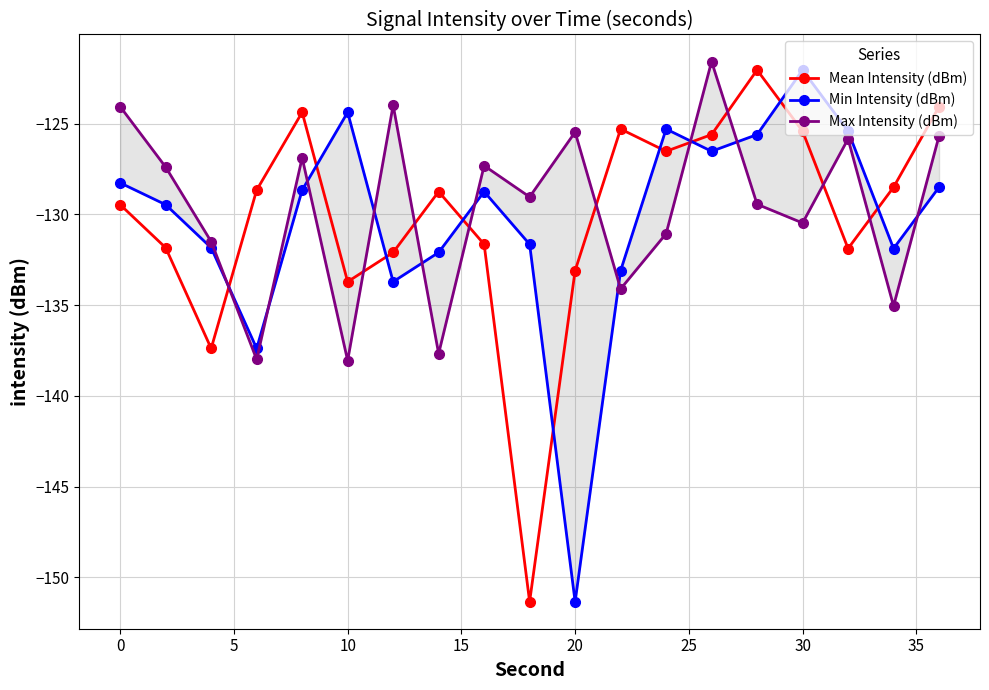

The Mean Intensity (dBm) series shows -125.4 at 30. True or false?

True